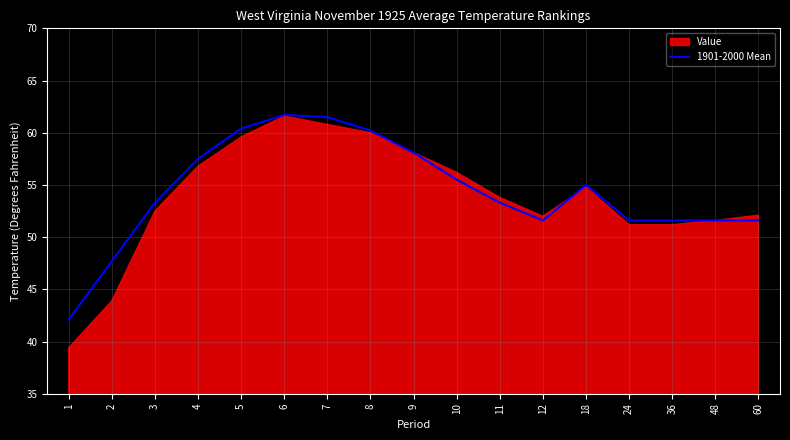

Is it true that 1901-2000 Mean equals 51.6 at 24?

True